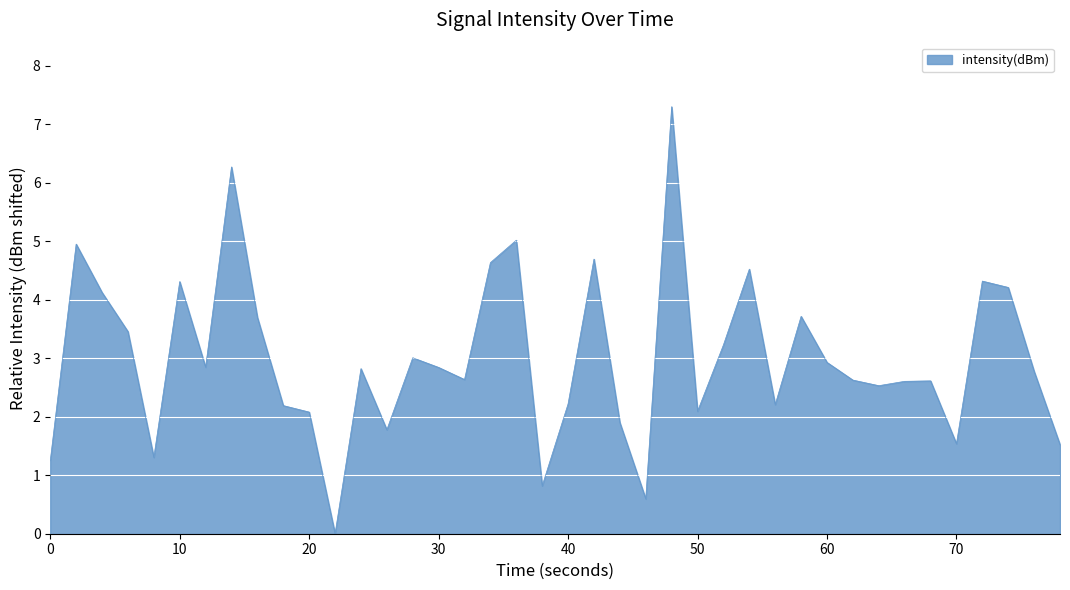

What is the maximum value shown in the chart?

7.3